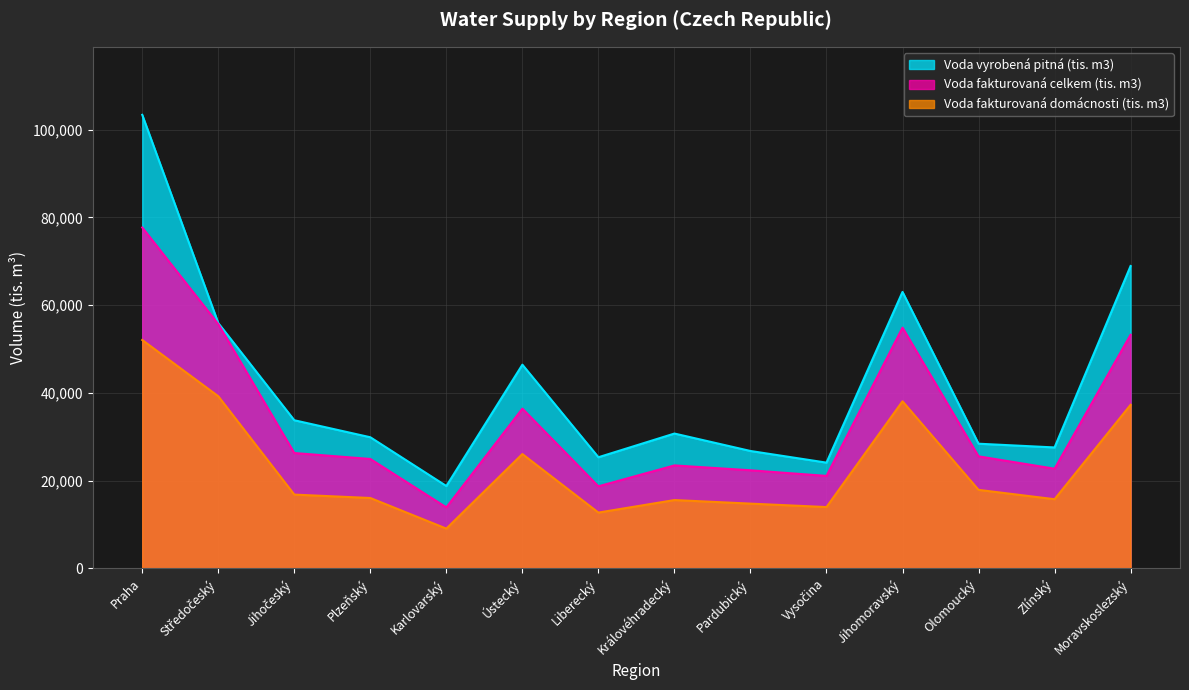

Read the Voda fakturovaná celkem (tis. m3) value at Vysočina, to the nearest 10.

21070